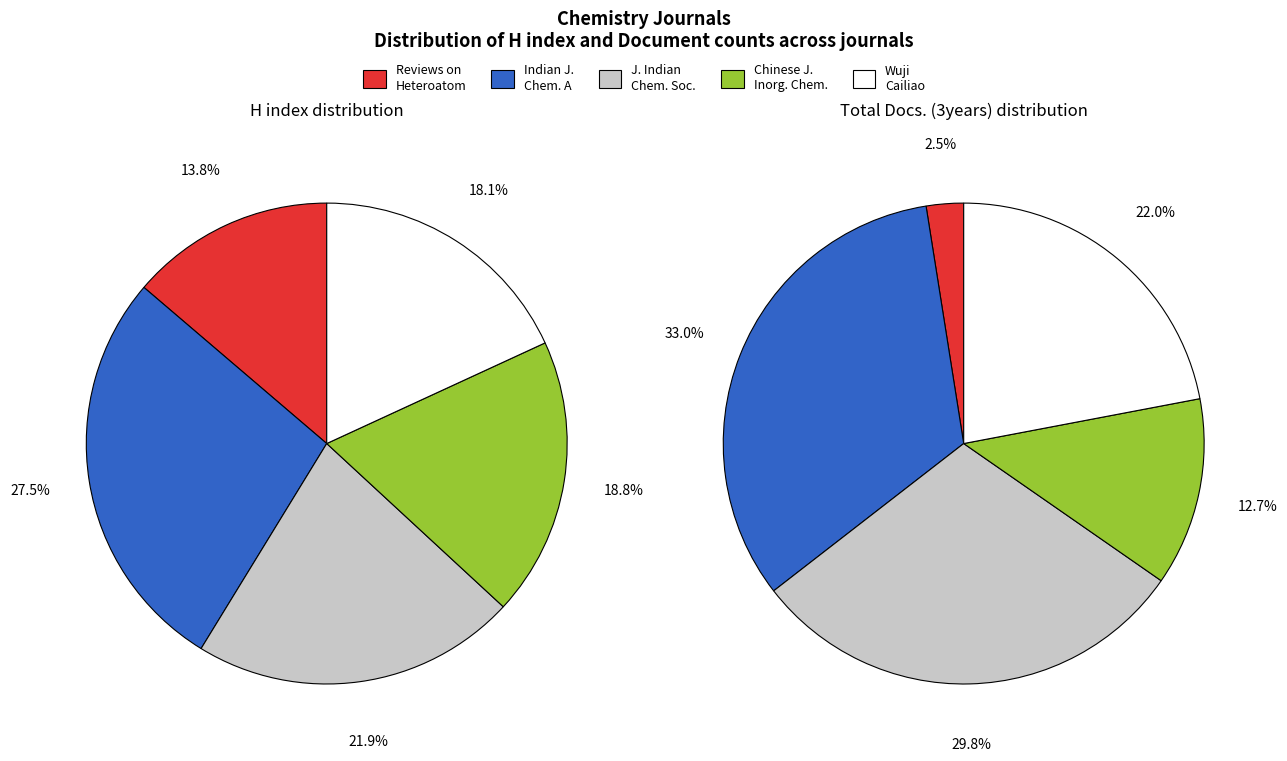

Is Wuji Cailiao Xuebao the majority of the pie?

No